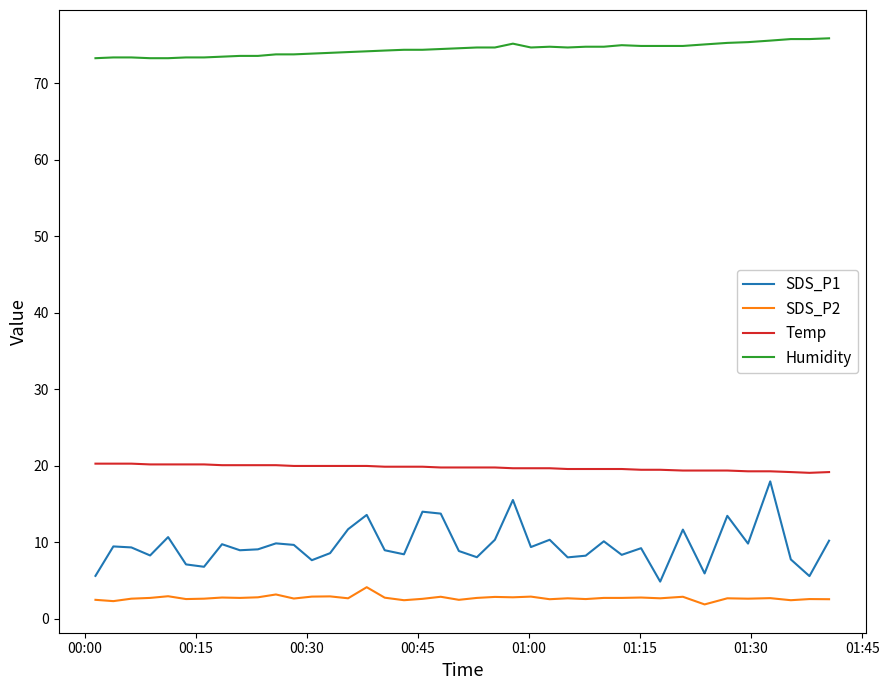

What is the greatest value displayed?

75.9